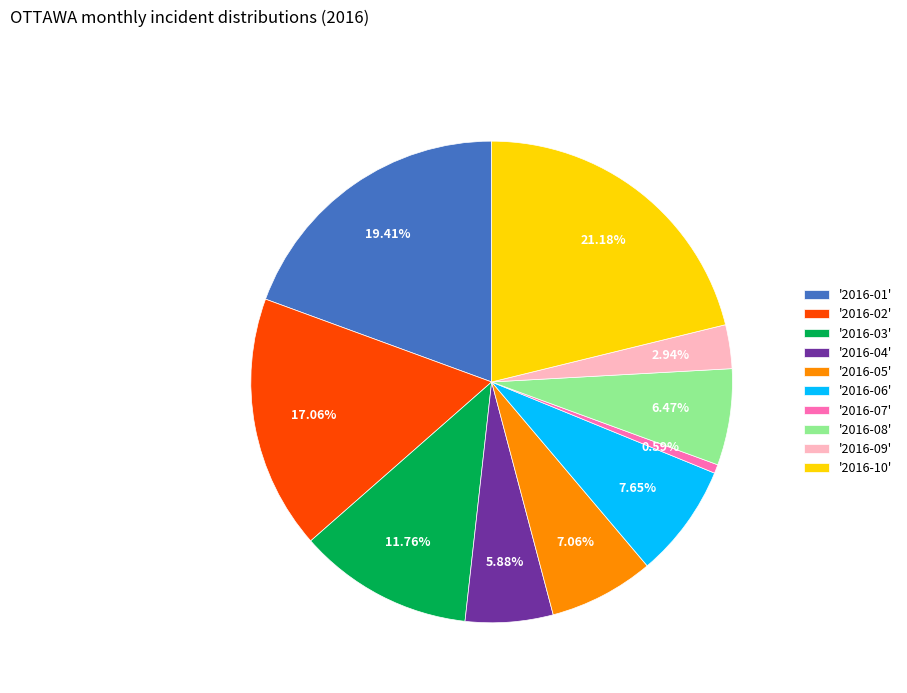

Is the sum of '2016-06' and '2016-03' greater than half?

No